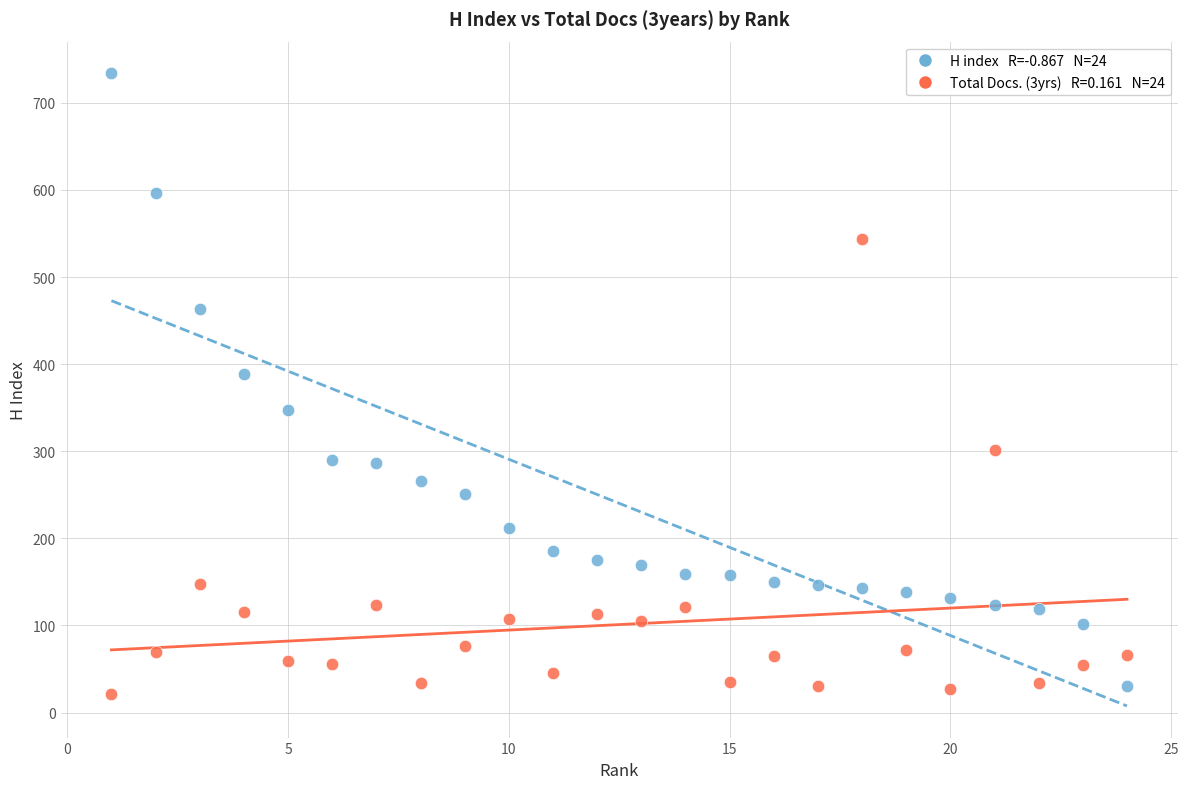

Across all data points, what is the range of X values (max minus min)?

23